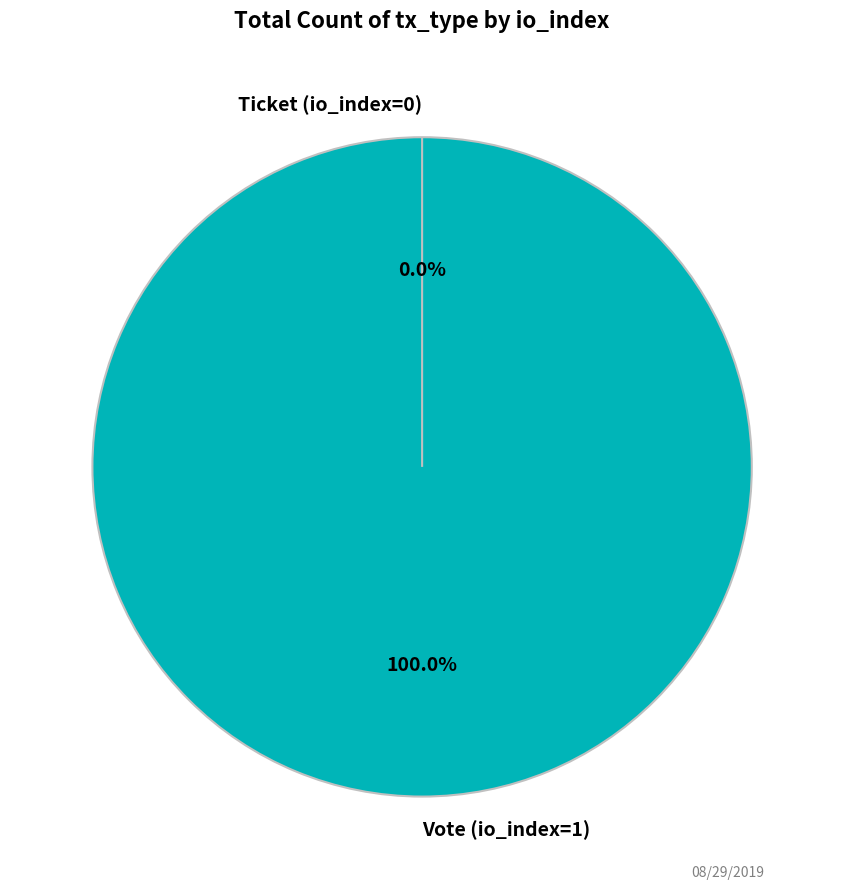

How much of the chart is everything except Ticket (io_index=0)?

100.0%